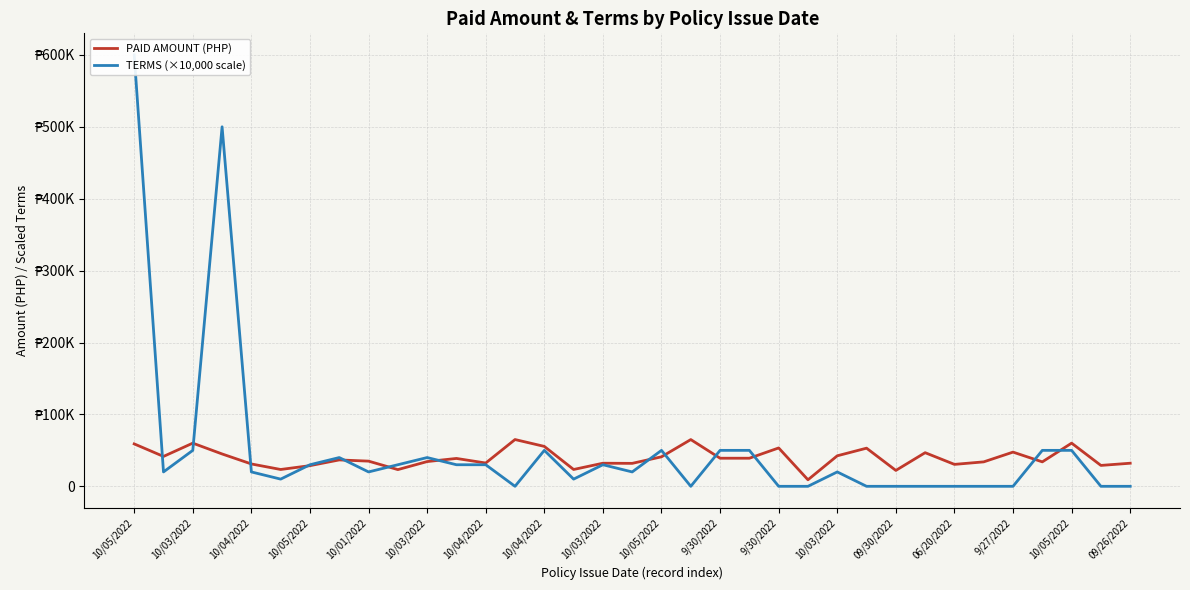

Rank the series by their average value, from highest to lowest.

TERMS (×10,000 scale), PAID AMOUNT (PHP)